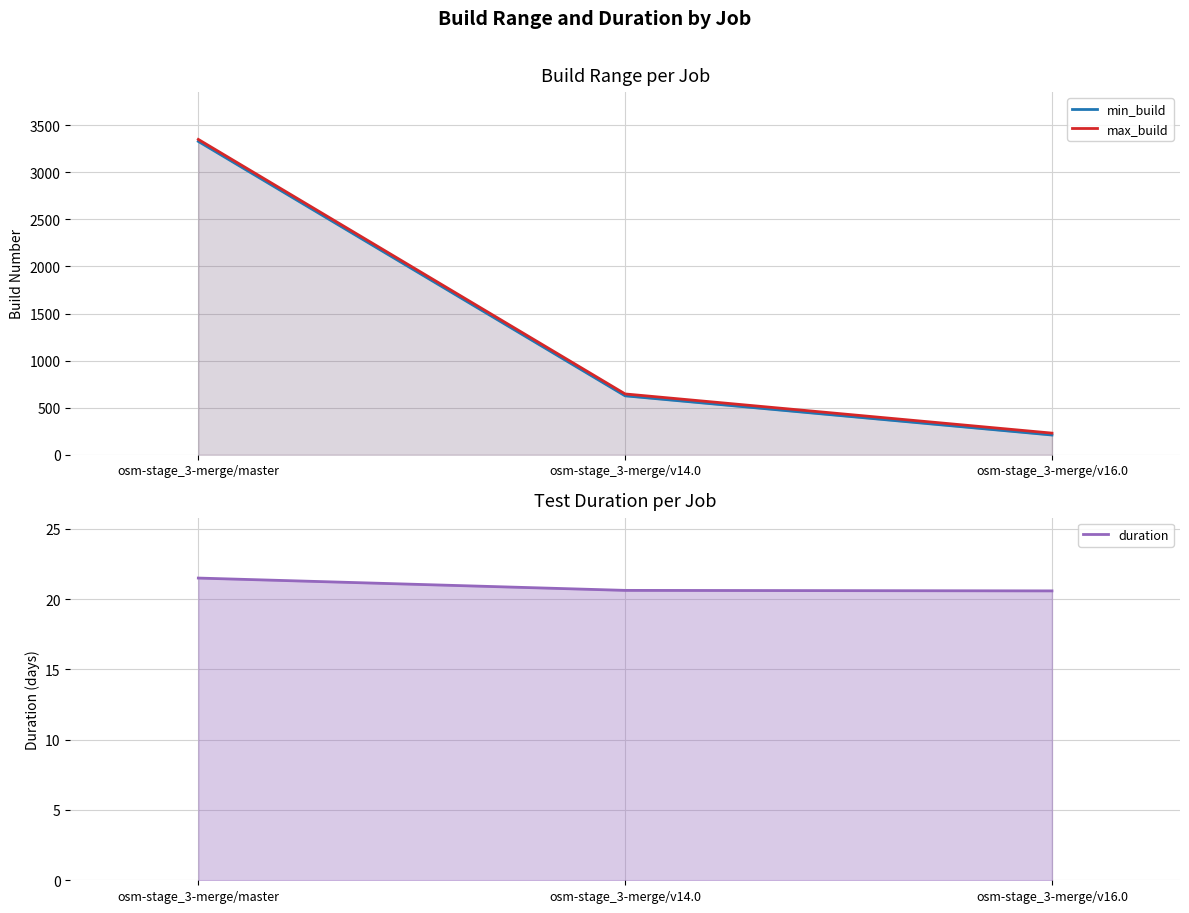

Rank the categories by duration value from highest to lowest.

osm-stage_3-merge/master, osm-stage_3-merge/v14.0, osm-stage_3-merge/v16.0